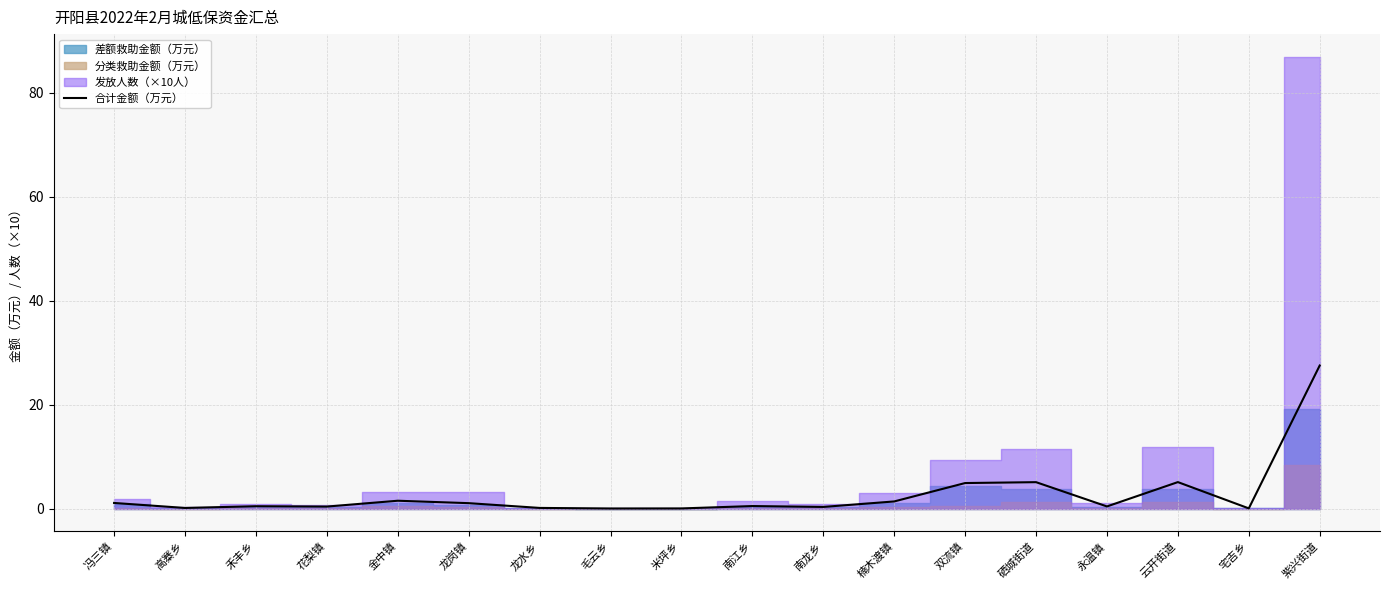

What position from the right is 高寨乡?

17